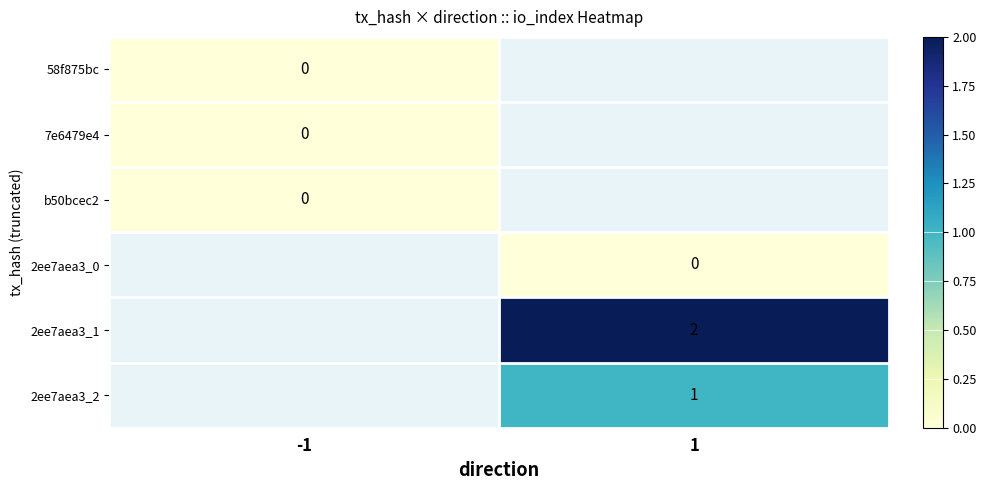

Is it true that 2ee7aea3_2 equals 1 at 1?

True